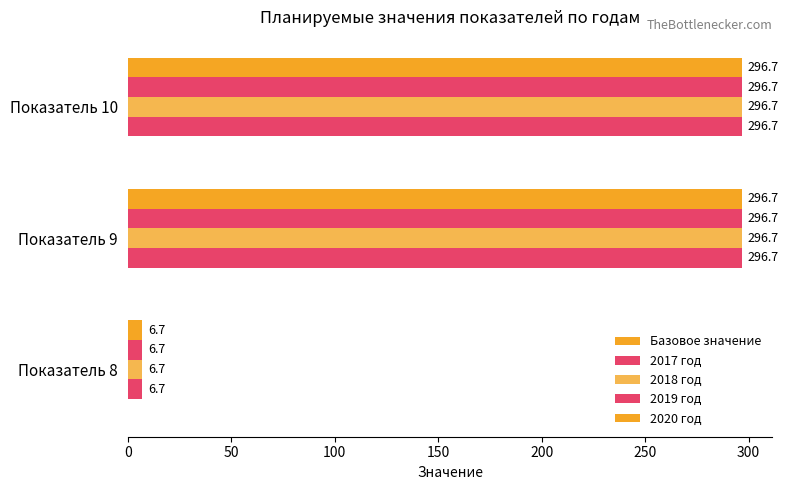

Which series has the largest range (max minus min)?

2017 год